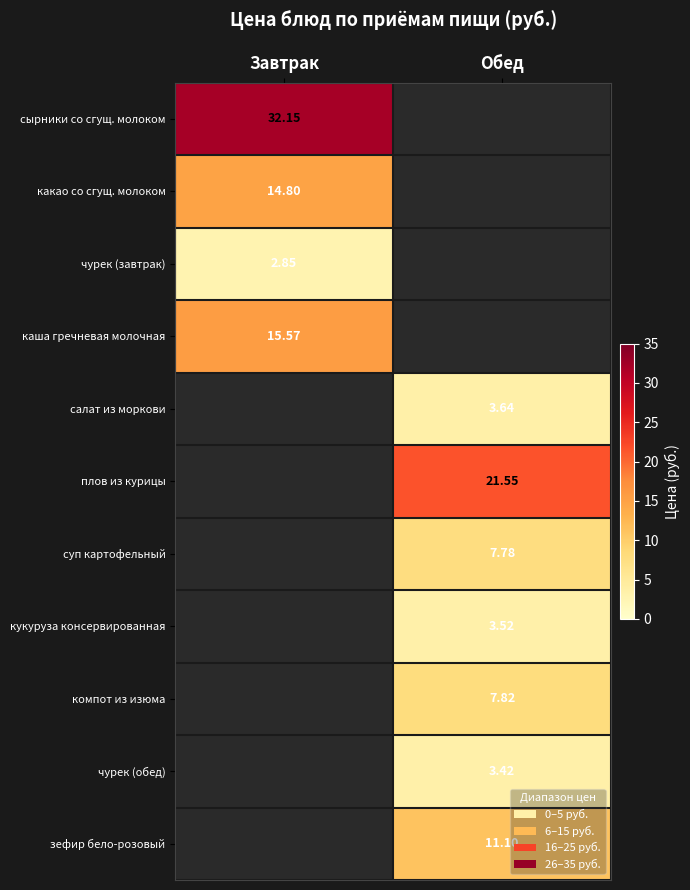

At which label is каша гречневая молочная closest to 15?

Завтрак